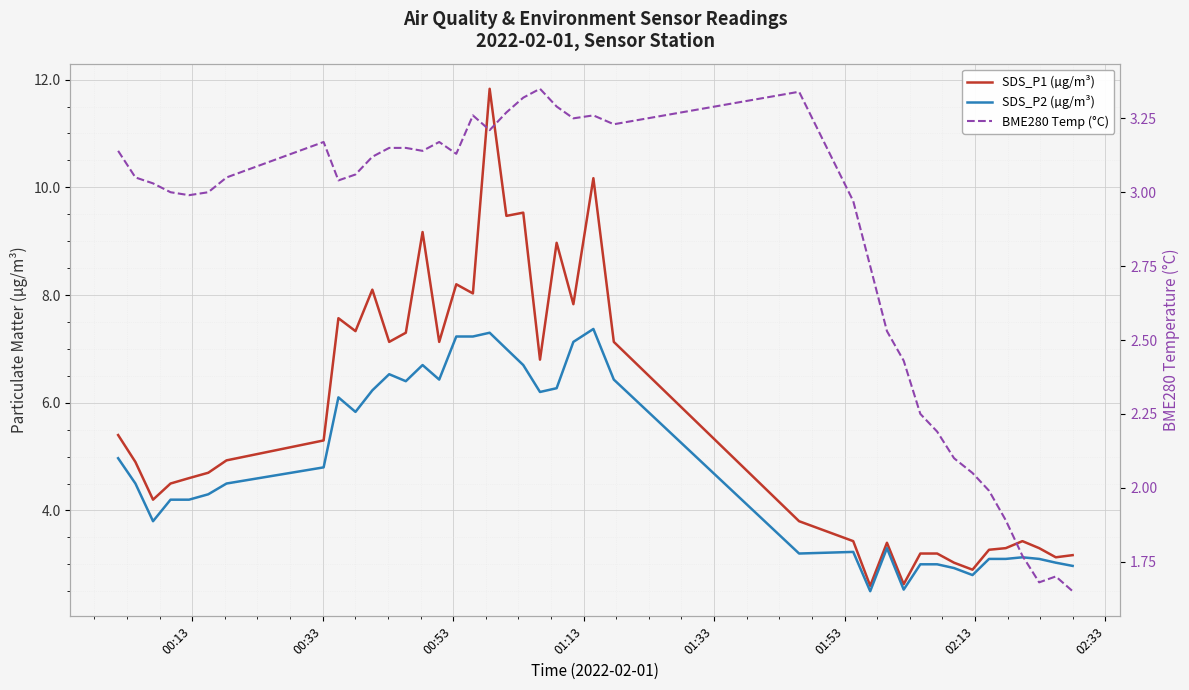

Which series has the widest spread of values?

SDS_P1 (µg/m³)